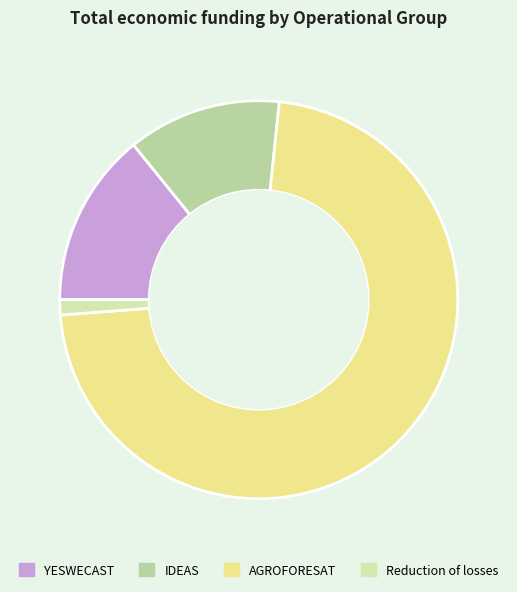

Count the number of slices in the pie.

4